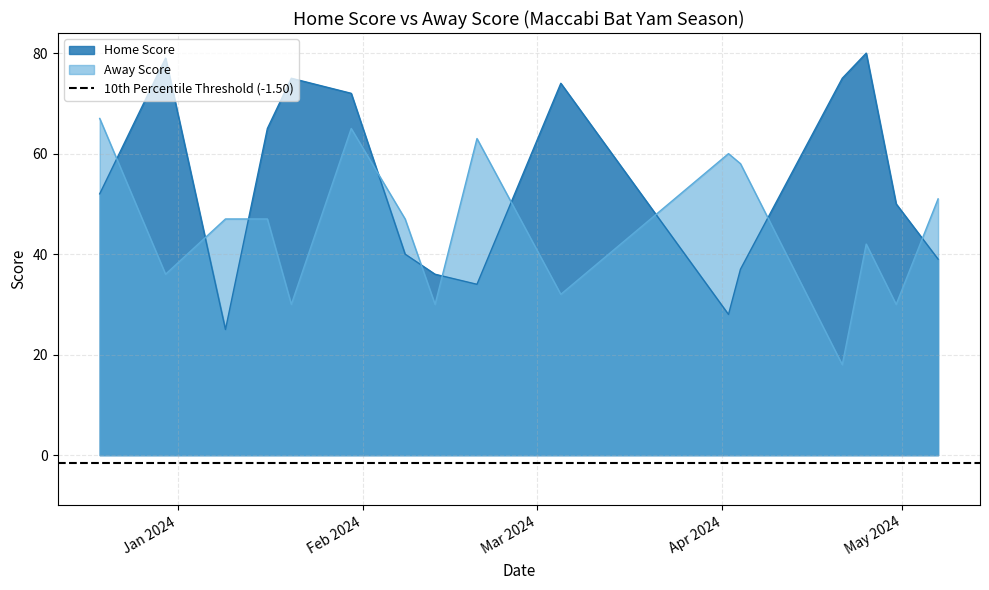

How many intersections are there between Home Score and Away Score?

10